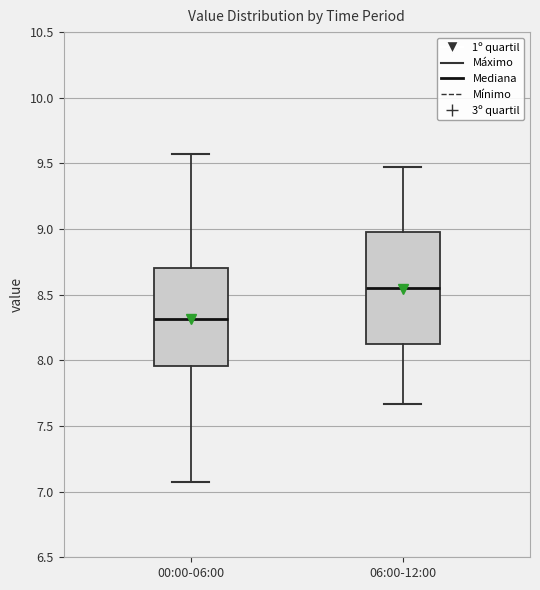

Reading left to right, transcribe this box plot: for each box, give where its median line is, the range the box spans, and where its two whiskers end, as read against the y-axis. The values are not printed on the chart, so give them approximately, as read against the axis.

00:00-06:00: median 8.30, box 7.95 to 8.70, whiskers 7.05 to 9.55
06:00-12:00: median 8.55, box 8.10 to 9.00, whiskers 7.65 to 9.45